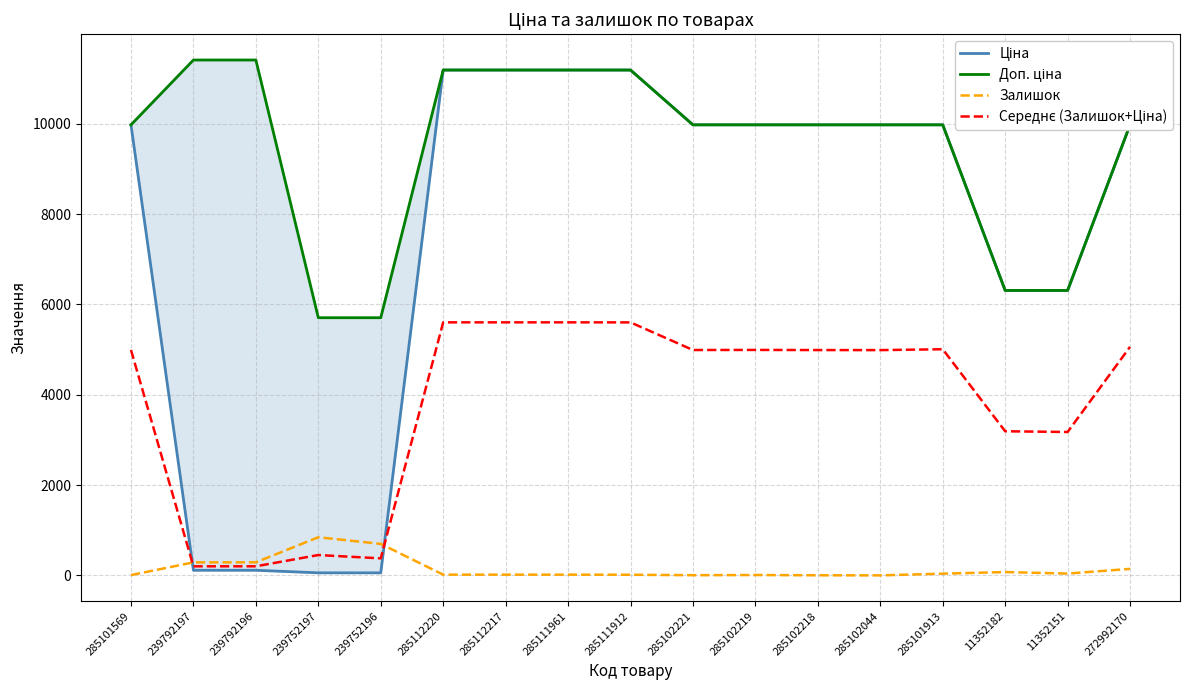

True or false: Доп. ціна and Середнє (Залишок+Ціна) intersect in this chart.

False